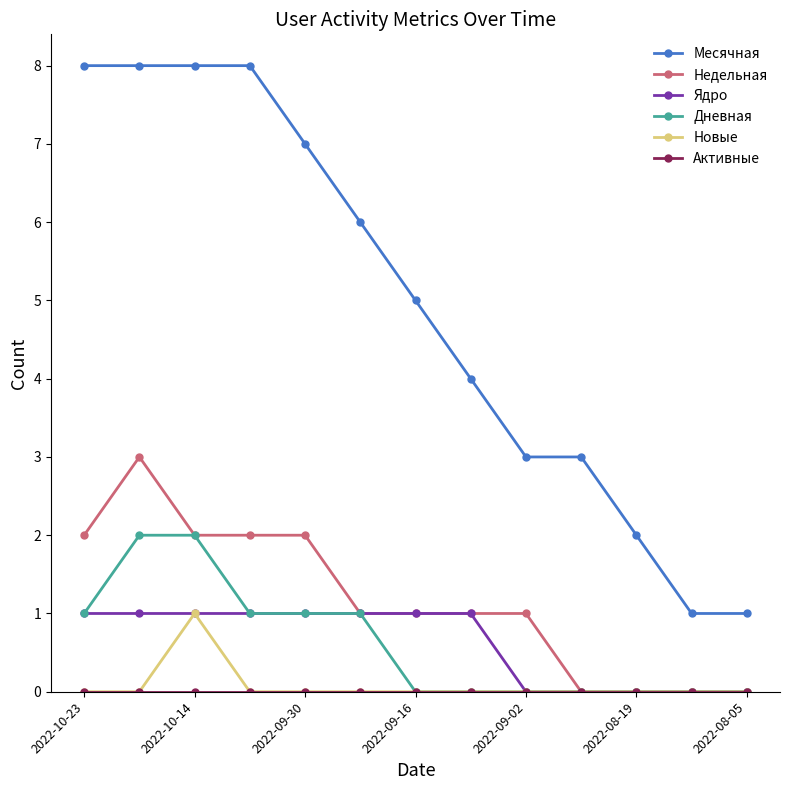

Which series has the largest range (max minus min)?

Месячная